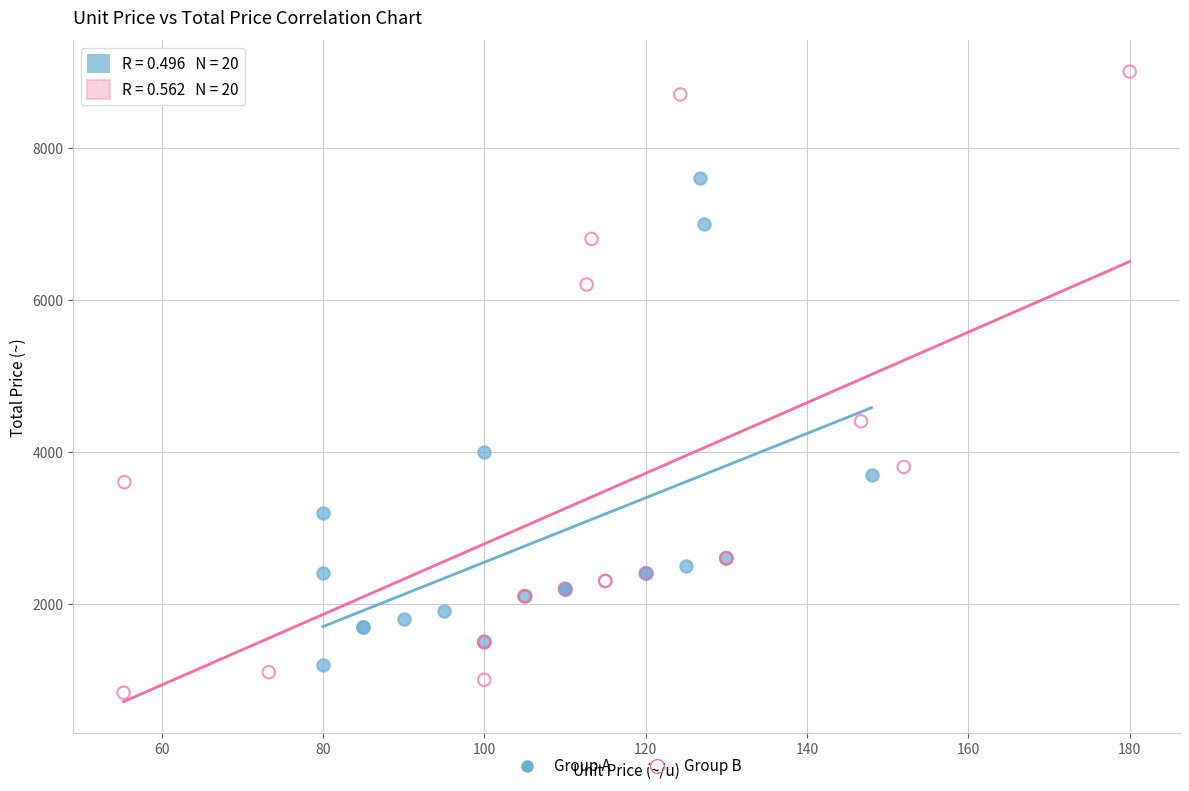

Which series contains the lowest Y value?

Group B